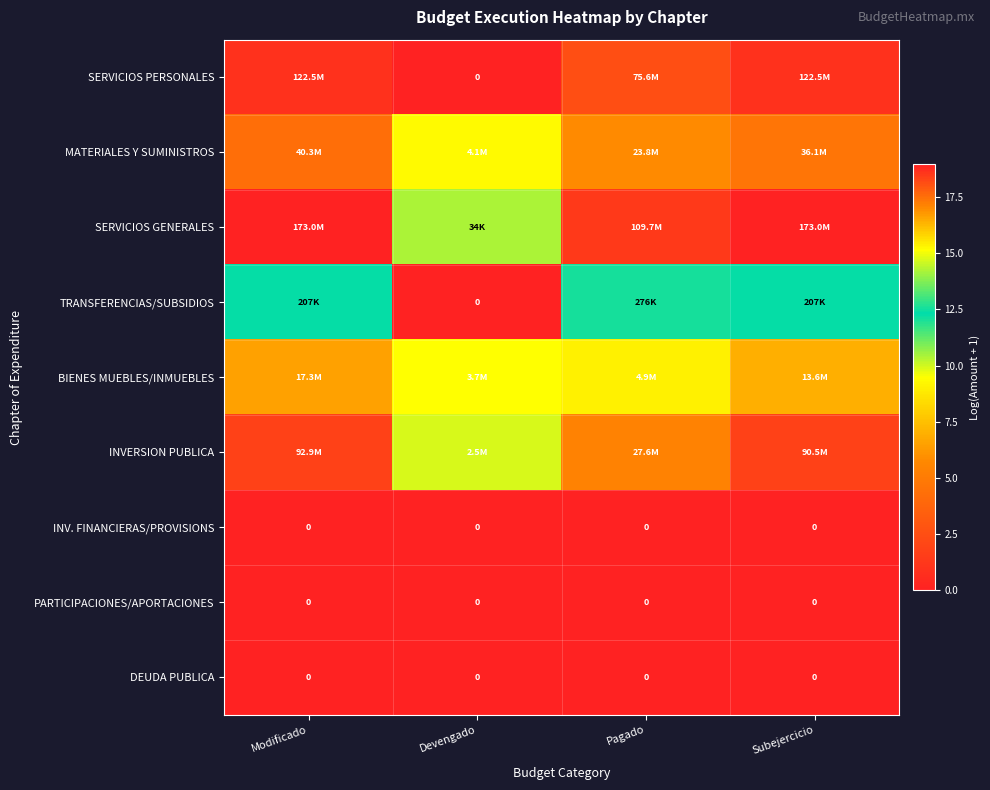

How many categories are shown in the chart?

4